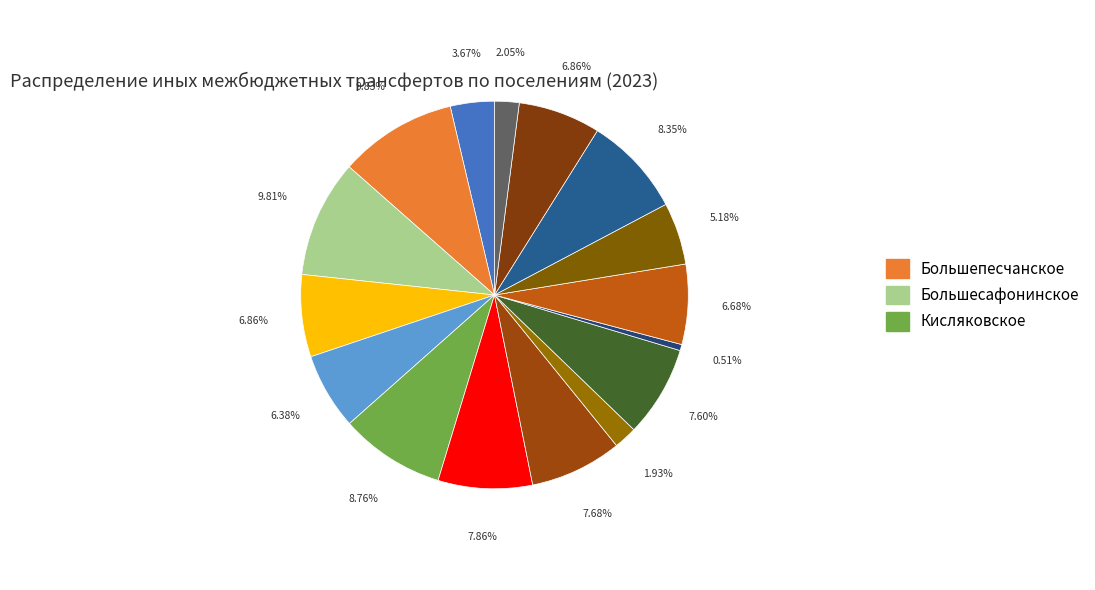

How many segments does this pie chart have?

16